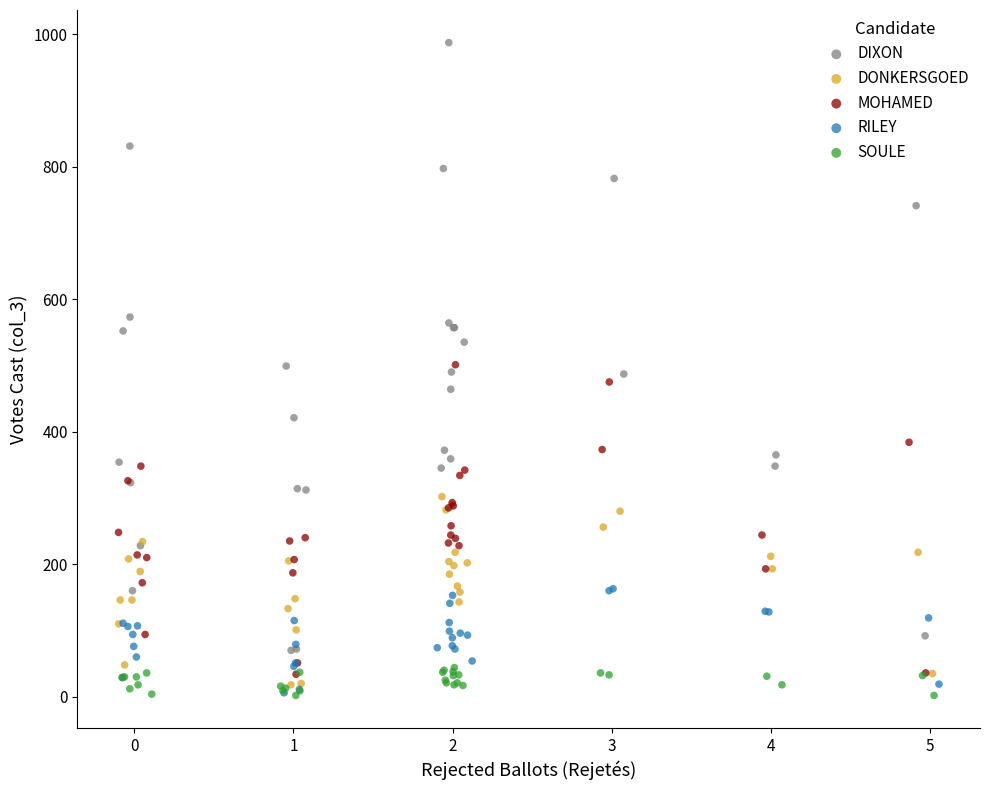

Which series reaches the maximum Y coordinate?

DIXON